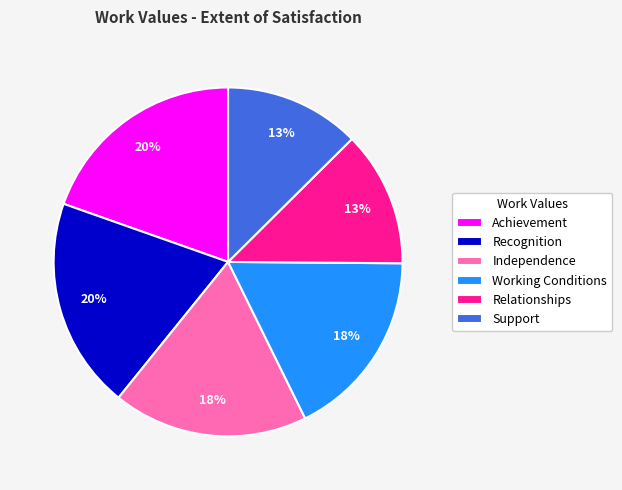

How many slices are in this pie chart?

6